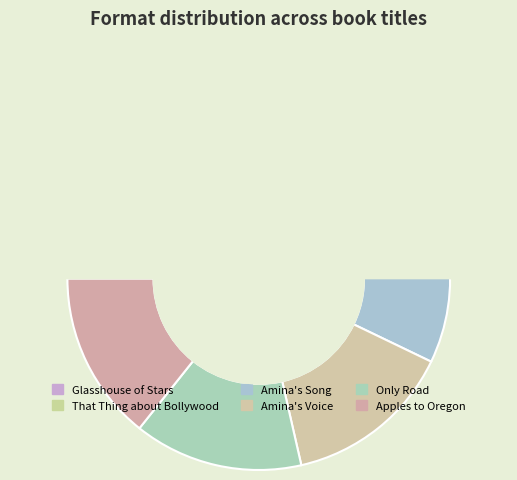

What is the ratio of the value at Only Road to the value at Amina's Voice?

1.0